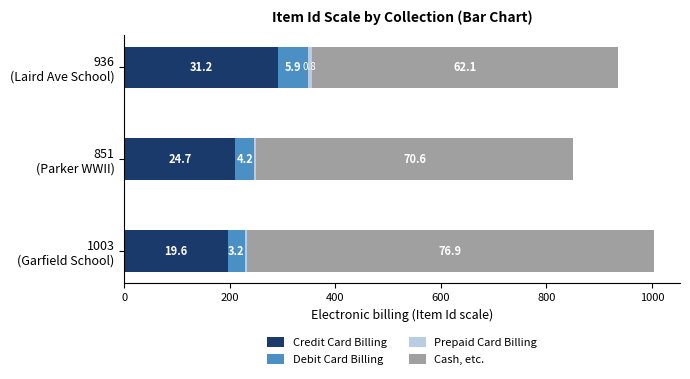

How many data points in Credit Card Billing are less than 210?

1